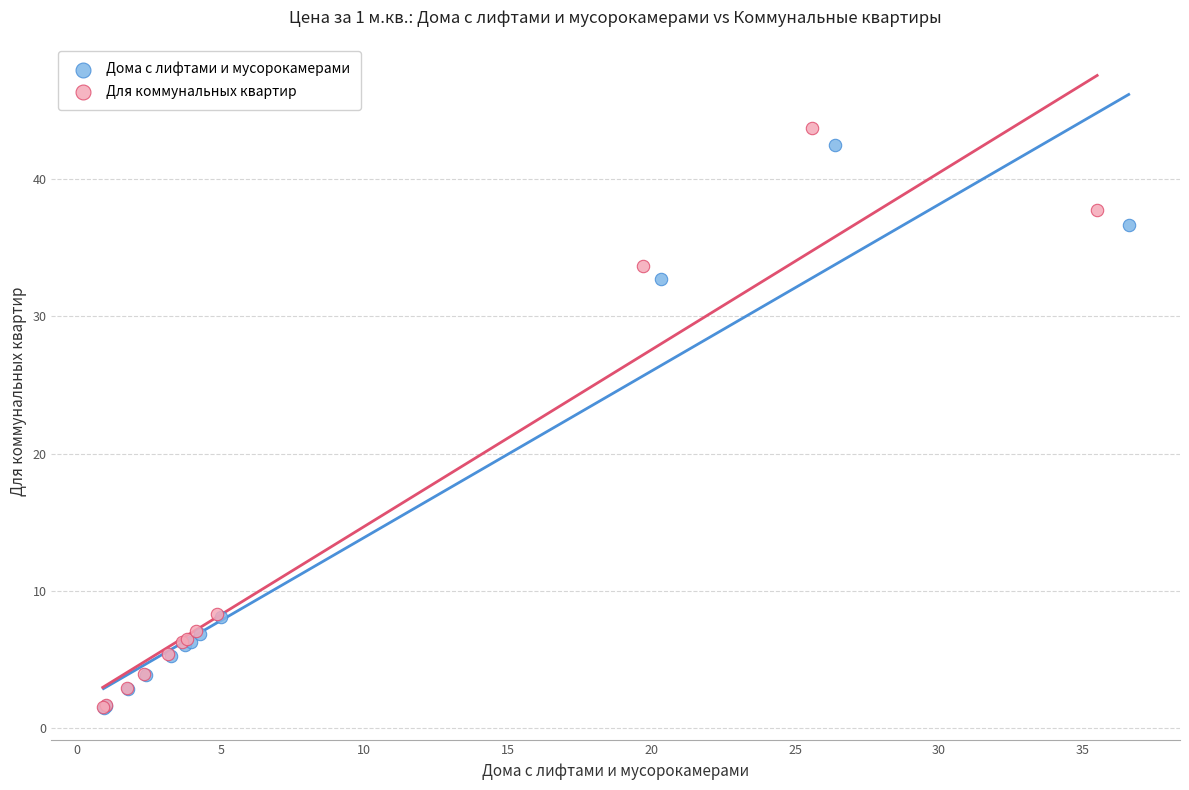

Which series has the largest Y range (max minus min)?

Для коммунальных квартир